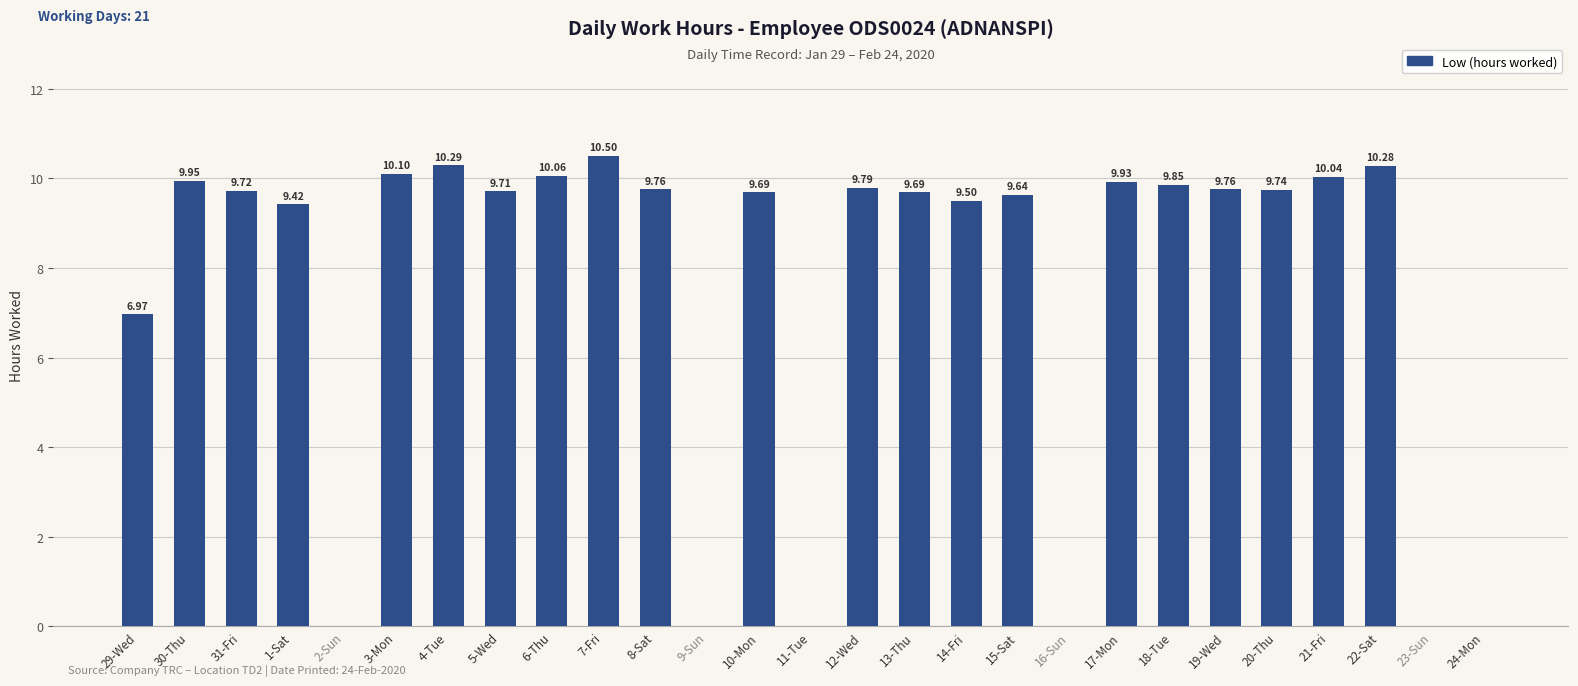

What is the change in value from 30-Thu to 15-Sat?

-0.3